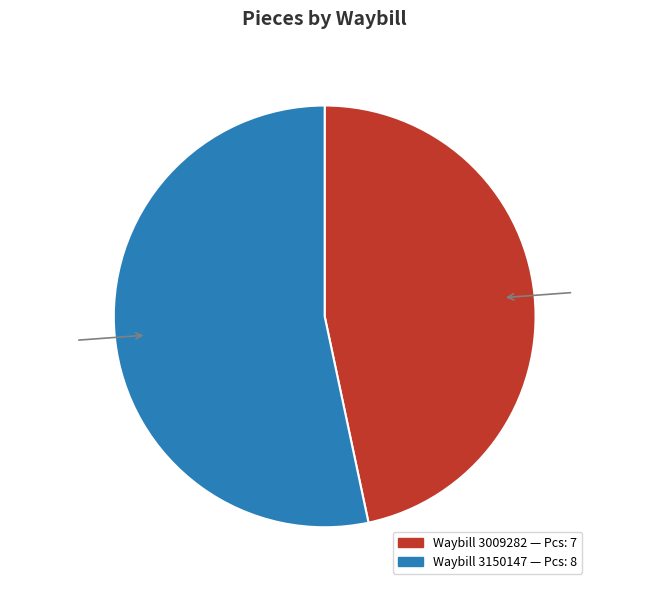

Is there a majority slice in this chart?

Yes